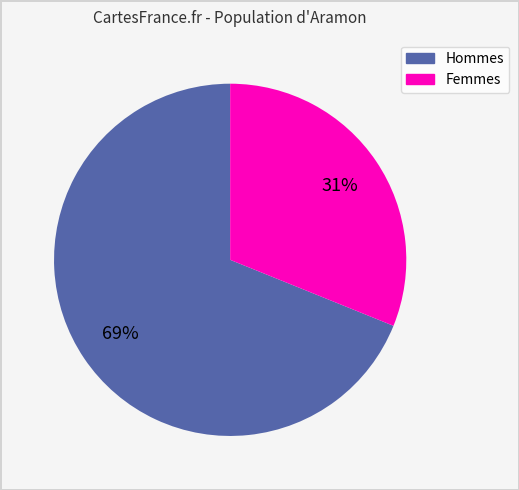

To the nearest percent, what is the difference between the largest and smallest slice percentages?

38%